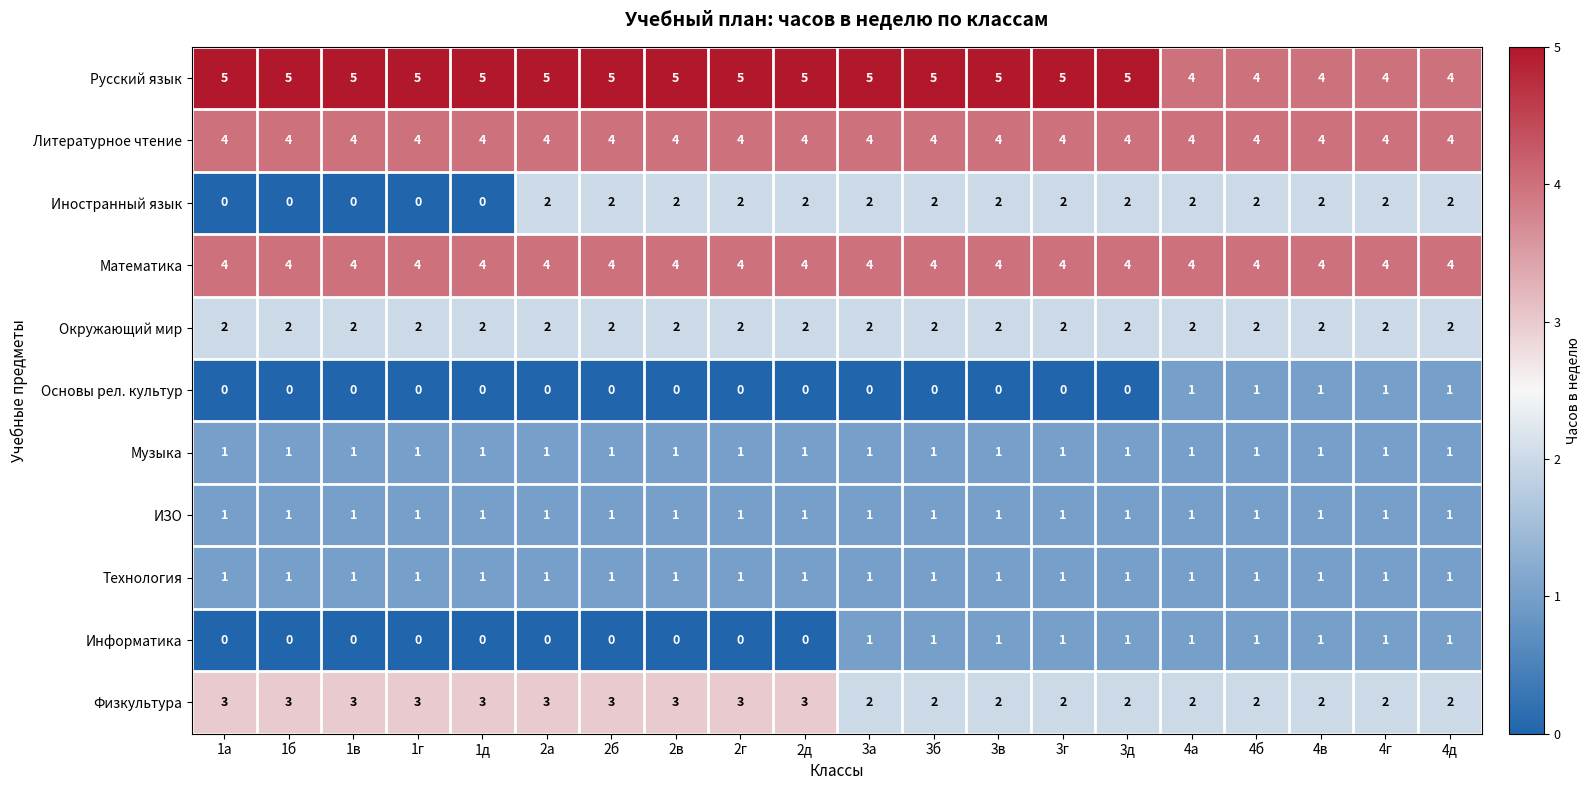

True or false: Физкультура has a value of 1 at 3а.

False